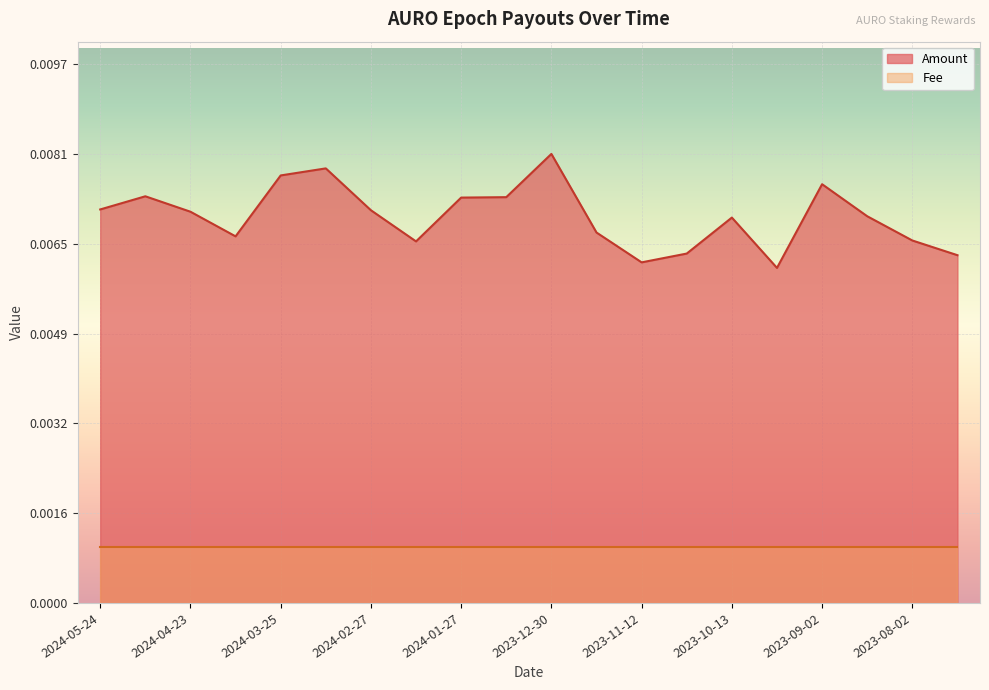

The value at 2023-08-18 is 0.0. True or false?

False